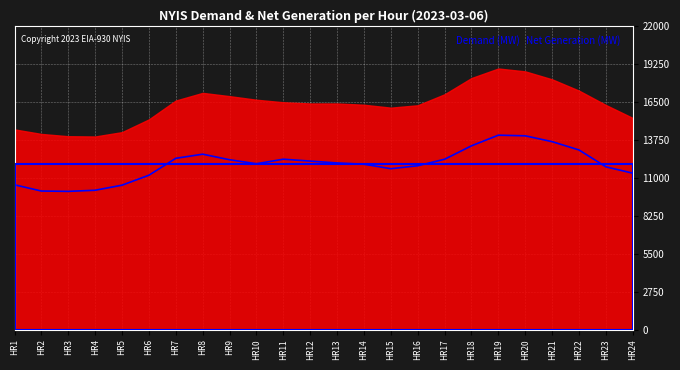

How many points are higher than both their immediate neighbors (excluding endpoints)?

3